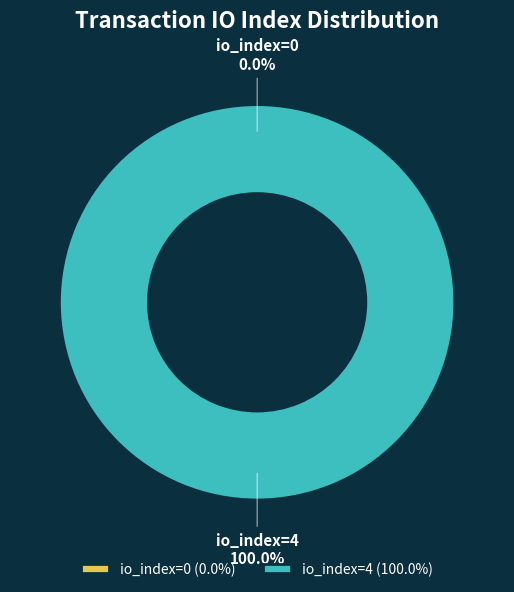

How many slices are in this pie chart?

2